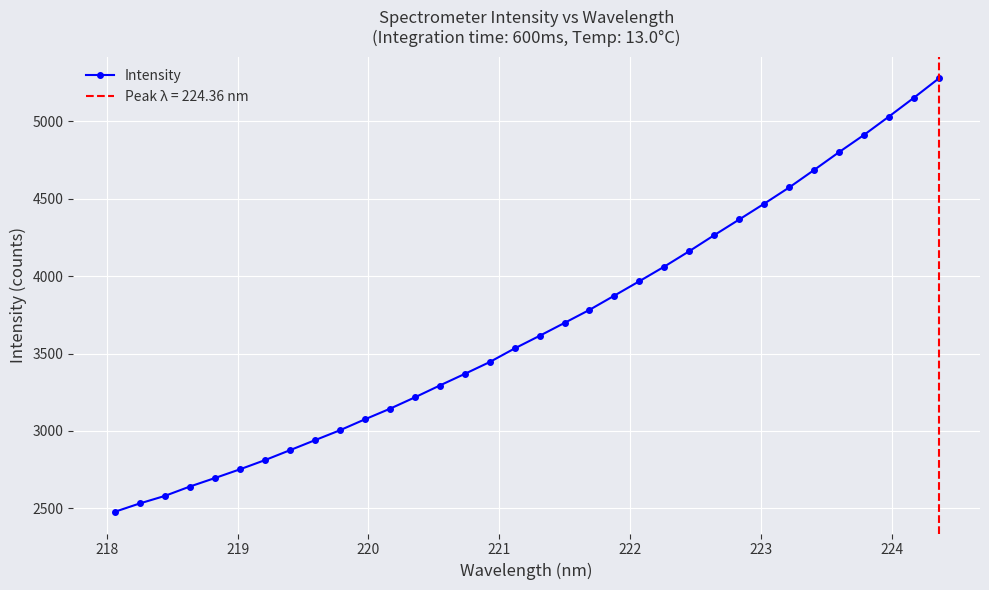

What is the value of the Intensity point at the 34th from the left?

5278.3